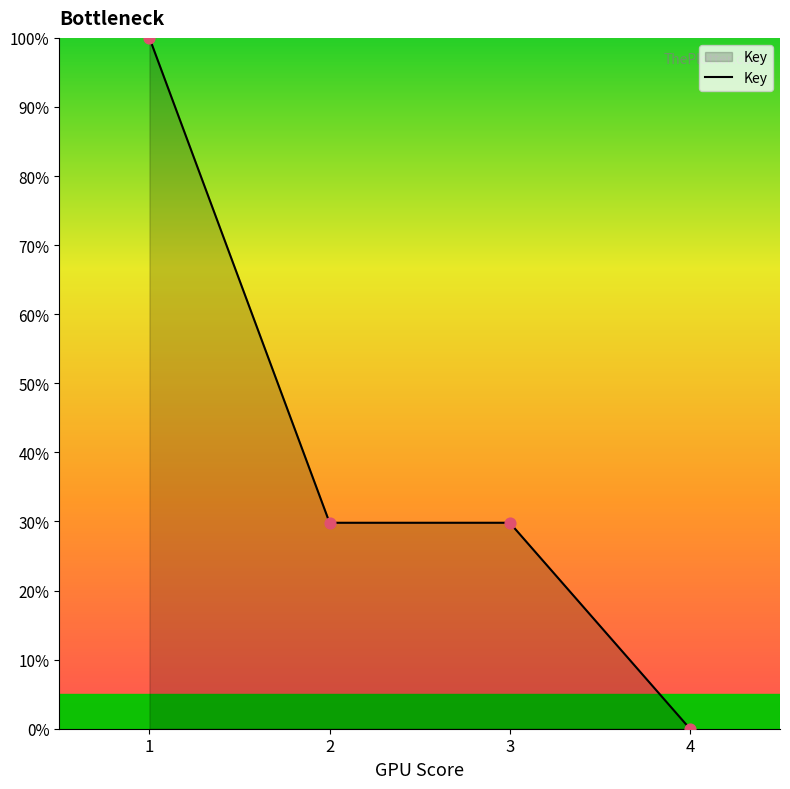

What is the change in value from 3 to 4?

-29.8